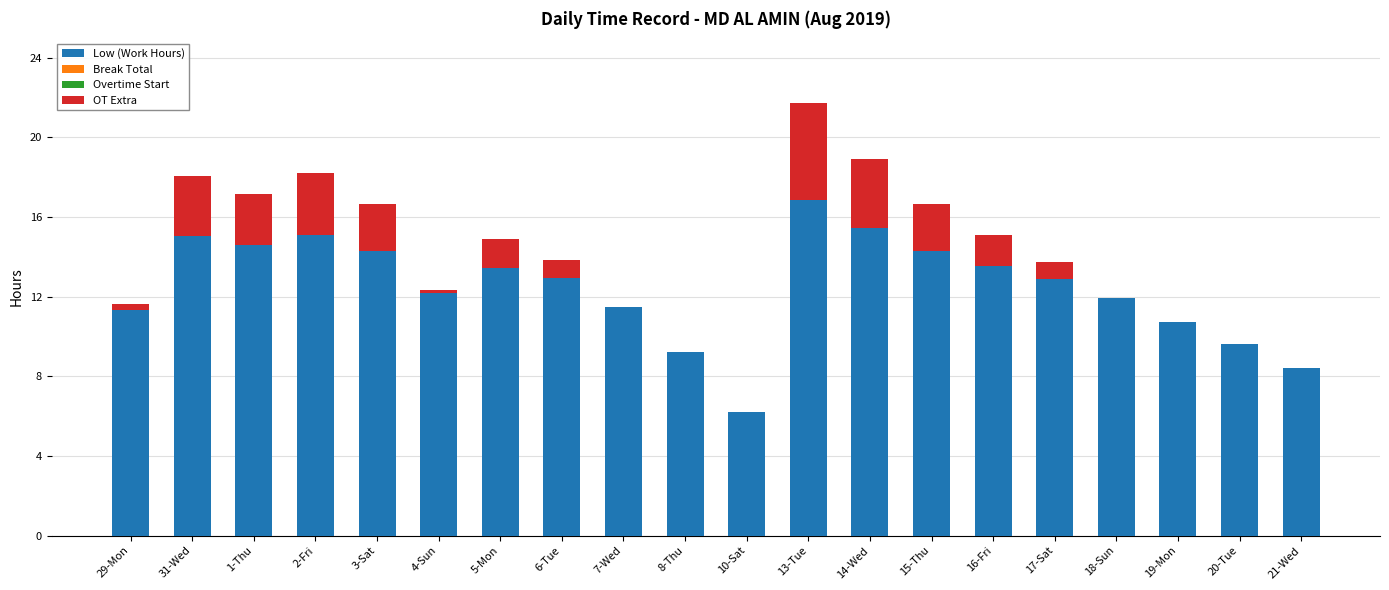

The Low (Work Hours) series shows 3.6 at 13-Tue. True or false?

False